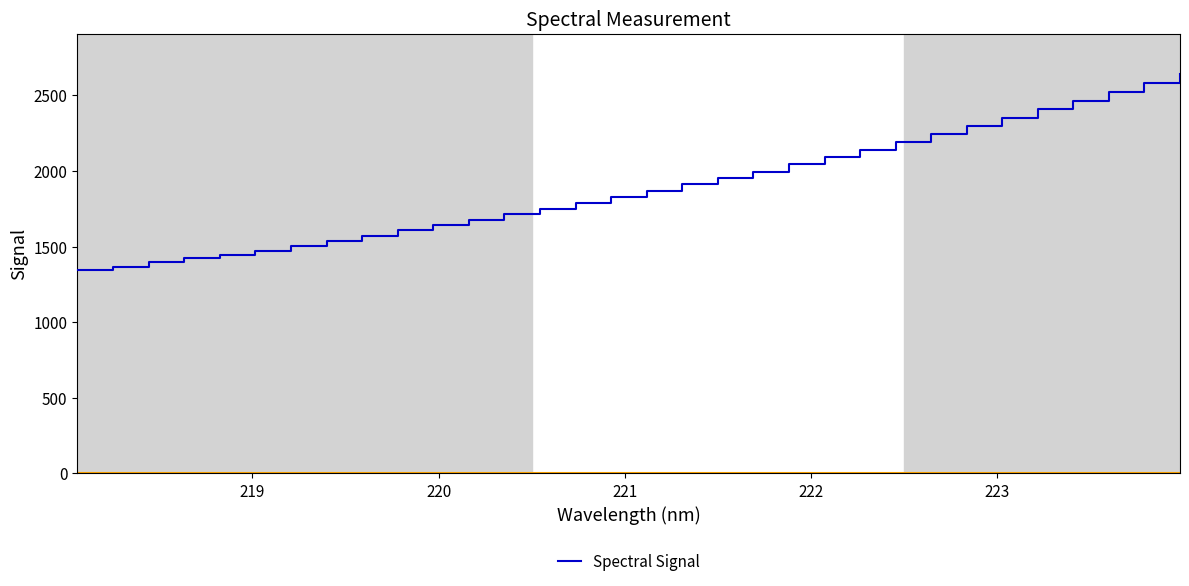

What is the smallest value displayed?

1343.0